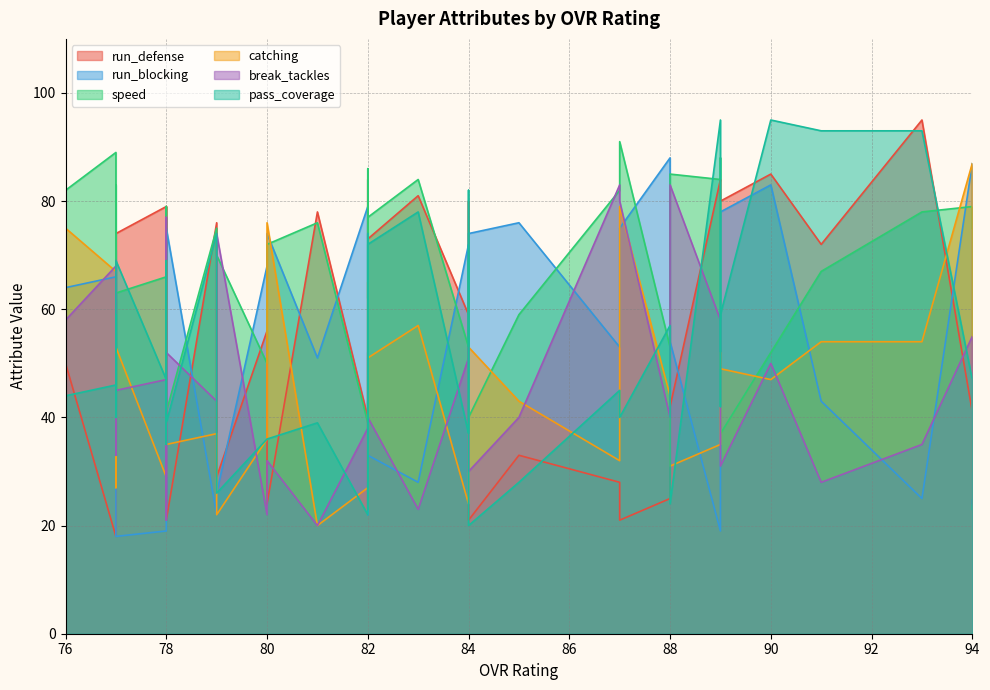

Is the value of speed at 78 greater than the value of run_blocking at 81?

Yes